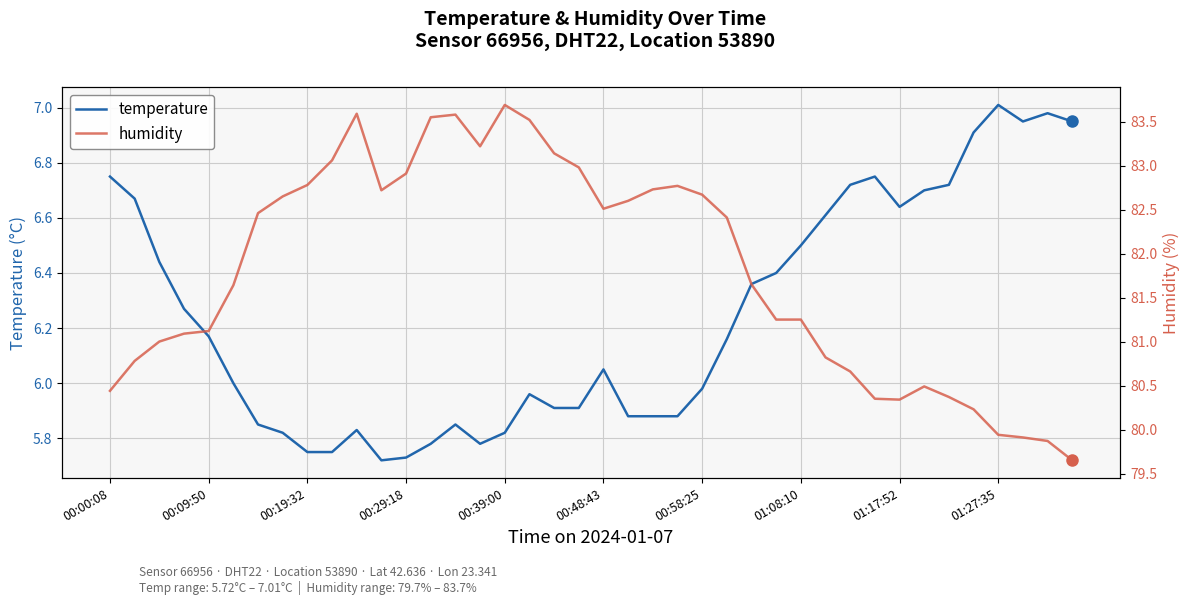

What is the value of the humidity point at the 27th from the left?

81.7